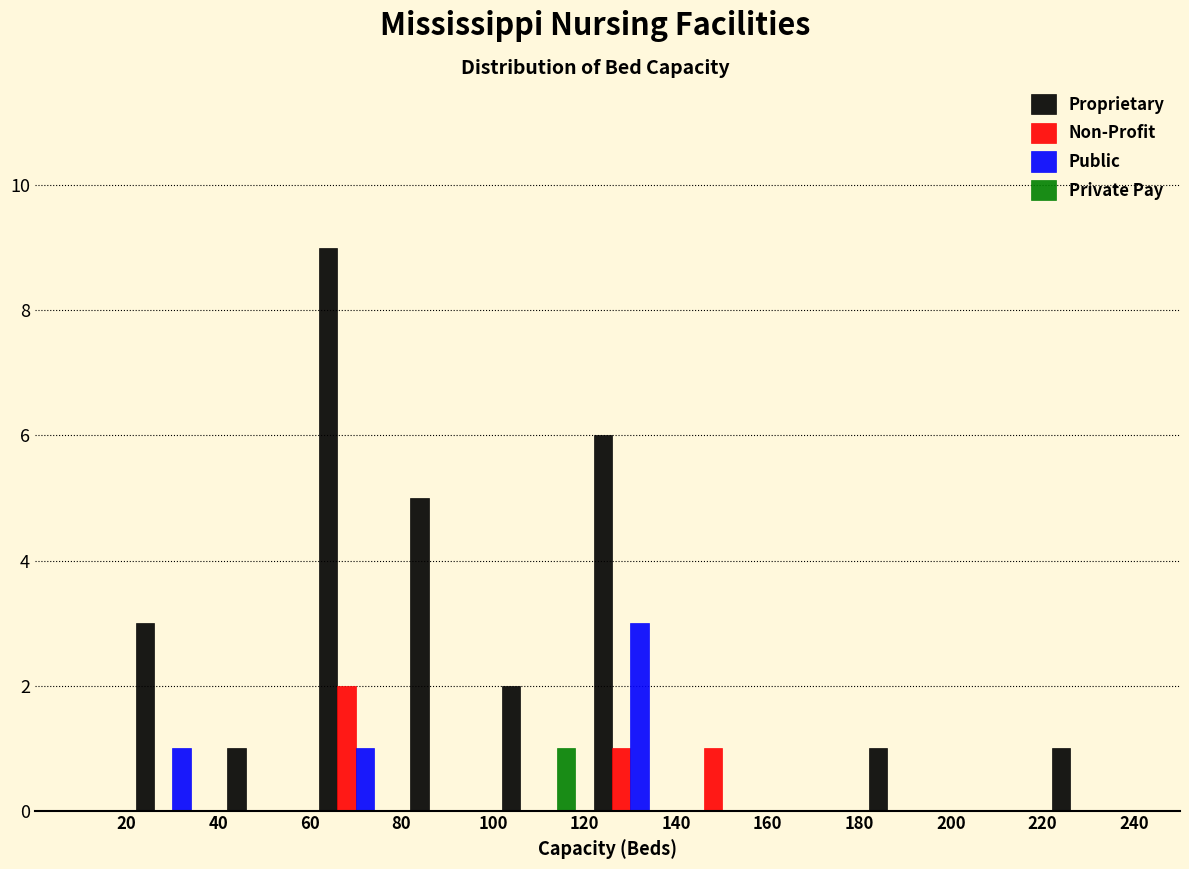

Reading left to right, list every range on the x-axis with the height of the bar of each series over it. The values are not printed on the chart, so give them approximately, as read against the axis.

0 to 20: Proprietary=0	Non-Profit=0	Public=0	Private Pay=0
20 to 40: Proprietary=3	Non-Profit=0	Public=1	Private Pay=0
40 to 60: Proprietary=1	Non-Profit=0	Public=0	Private Pay=0
60 to 80: Proprietary=9	Non-Profit=2	Public=1	Private Pay=0
80 to 100: Proprietary=5	Non-Profit=0	Public=0	Private Pay=0
100 to 120: Proprietary=2	Non-Profit=0	Public=0	Private Pay=1
120 to 140: Proprietary=6	Non-Profit=1	Public=3	Private Pay=0
140 to 160: Proprietary=0	Non-Profit=1	Public=0	Private Pay=0
160 to 180: Proprietary=0	Non-Profit=0	Public=0	Private Pay=0
180 to 200: Proprietary=1	Non-Profit=0	Public=0	Private Pay=0
200 to 220: Proprietary=0	Non-Profit=0	Public=0	Private Pay=0
220 to 240: Proprietary=1	Non-Profit=0	Public=0	Private Pay=0